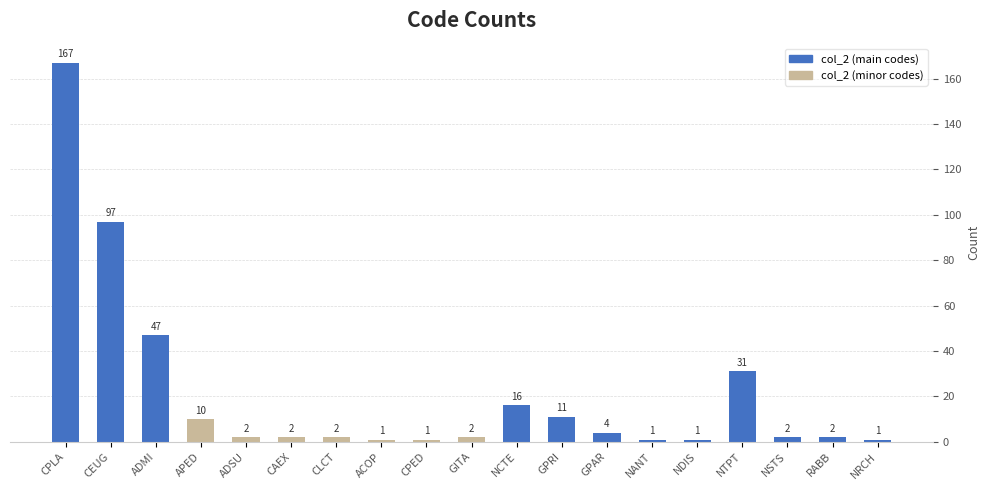

What is the difference between the maximum and minimum values?

166